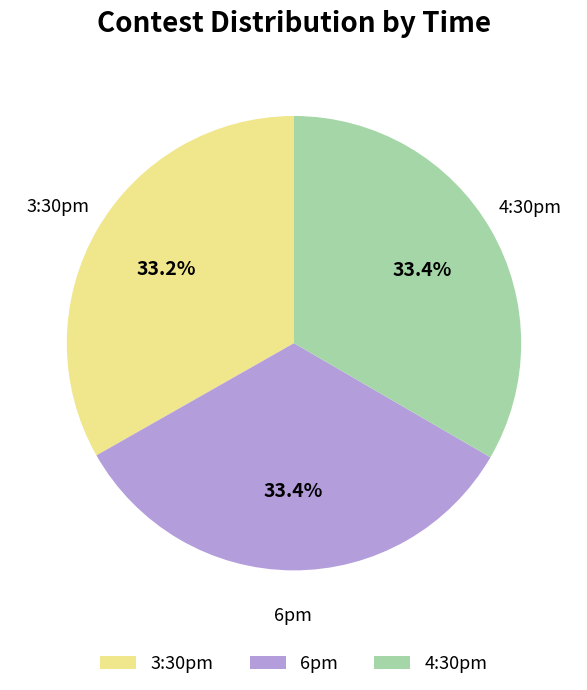

What percentage is the 4:30pm slice, to the nearest percent?

33%